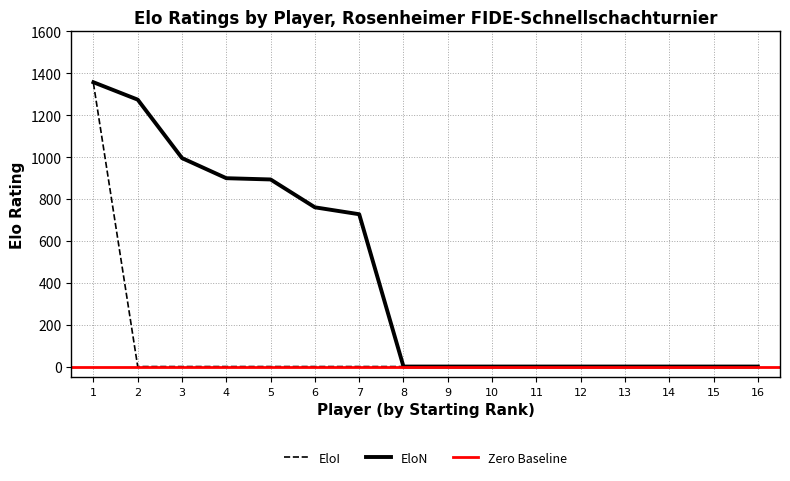

The value of EloN at 2 is 1274. True or false?

True